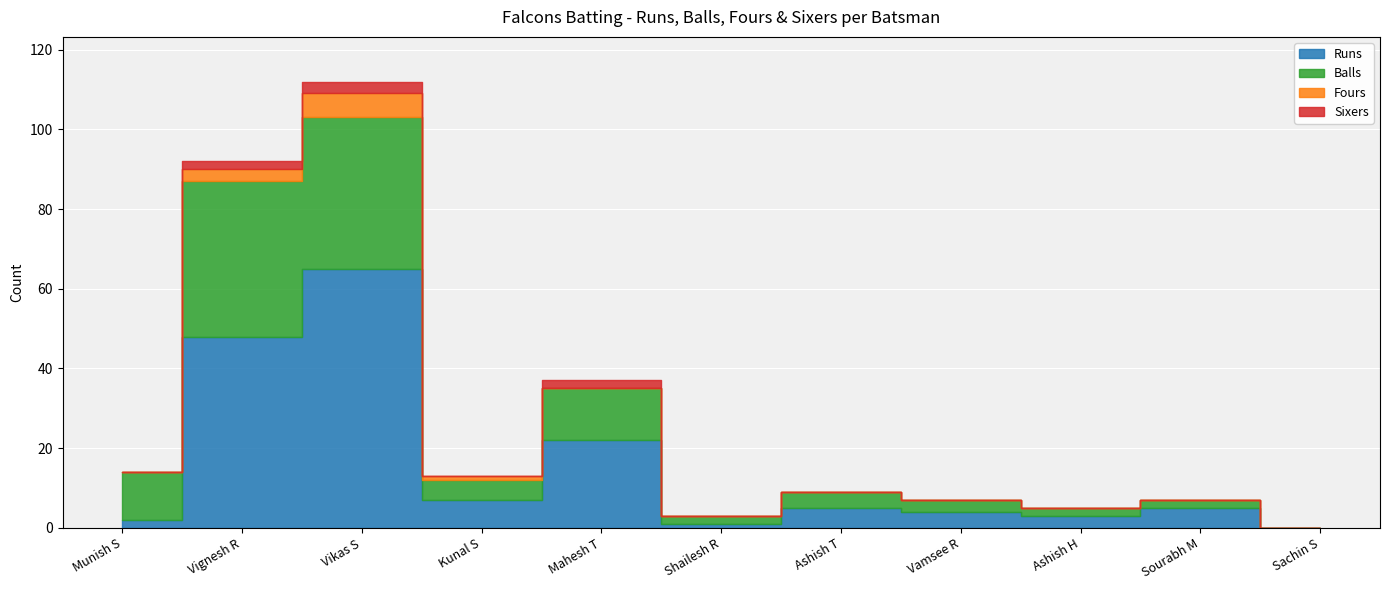

True or false: Balls and Sixers intersect in this chart.

False